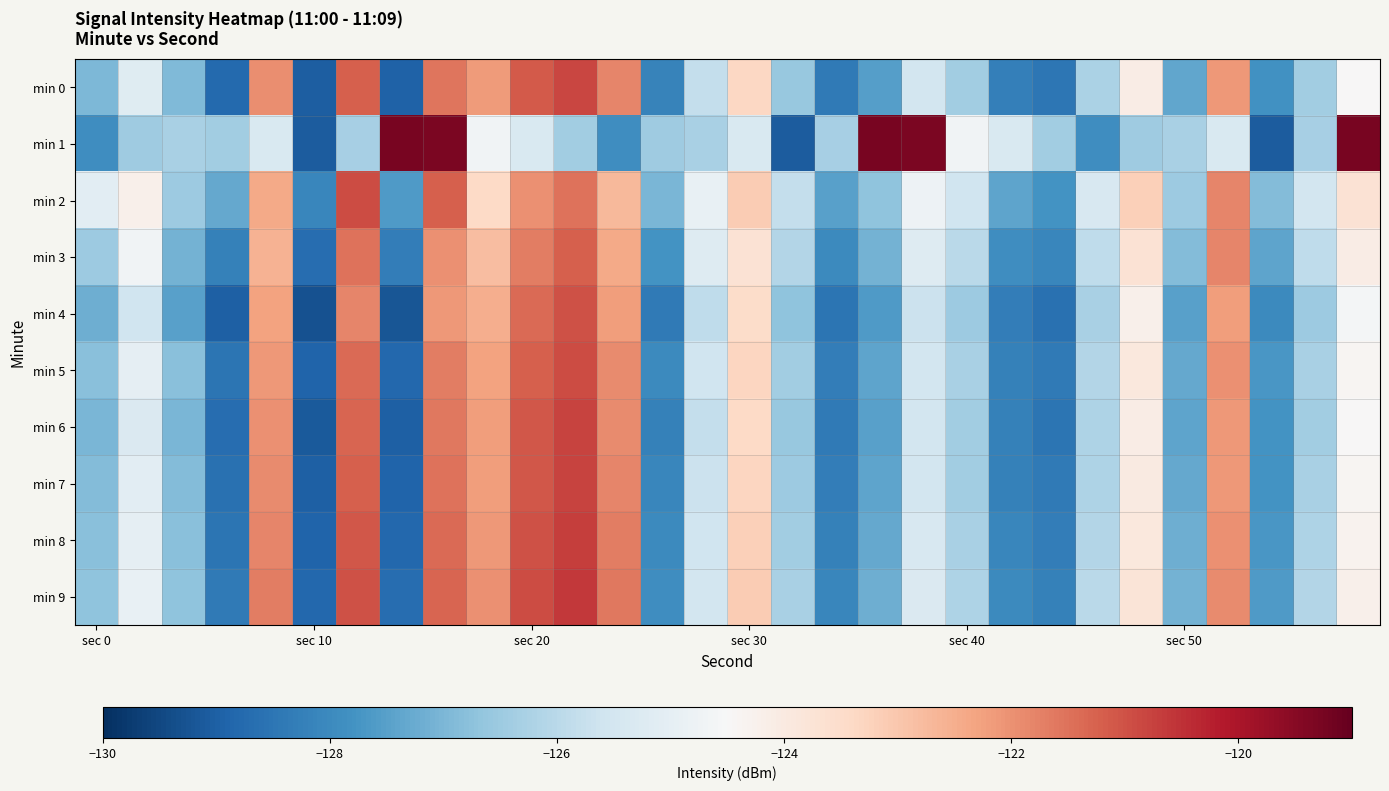

Reading right to left, extract all data points from this chart.

min 0: -124.5	-126.4	-127.8	-122.1	-127.3	-124.1	-126.2	-128.5	-128.2	-126.4	-125.5	-127.5	-128.4	-126.6	-123.4	-125.8	-128.2	-121.8	-120.8	-121.1	-122.2	-121.6	-128.9	-121.2	-129.0	-121.9	-128.8	-126.9	-125.2	-127.0
min 1: -119.3	-126.3	-129.1	-125.3	-126.3	-126.5	-127.9	-126.4	-125.3	-124.7	-119.3	-119.3	-126.3	-129.1	-125.3	-126.3	-126.5	-127.9	-126.4	-125.3	-124.7	-119.3	-119.3	-126.3	-129.1	-125.3	-126.4	-126.3	-126.5	-127.9
min 2: -123.7	-125.5	-126.9	-121.8	-126.5	-123.2	-125.4	-127.8	-127.4	-125.6	-124.8	-126.7	-127.5	-125.8	-123.1	-124.9	-127.0	-122.7	-121.5	-122.0	-123.4	-121.2	-127.6	-120.9	-128.1	-122.4	-127.3	-126.5	-124.2	-125.1
min 3: -124.1	-125.9	-127.4	-121.8	-126.9	-123.7	-125.9	-128.1	-127.9	-126.0	-125.2	-127.1	-128.0	-126.1	-123.7	-125.2	-127.8	-122.4	-121.2	-121.7	-122.8	-122.0	-128.3	-121.5	-128.7	-122.6	-128.2	-127.1	-124.7	-126.5
min 4: -124.6	-126.5	-128.0	-122.2	-127.5	-124.2	-126.3	-128.6	-128.3	-126.5	-125.7	-127.6	-128.5	-126.7	-123.5	-125.9	-128.4	-122.2	-121.0	-121.4	-122.5	-122.1	-129.2	-121.8	-129.3	-122.3	-129.0	-127.5	-125.6	-127.2
min 5: -124.4	-126.3	-127.7	-122.0	-127.3	-123.9	-126.1	-128.4	-128.2	-126.3	-125.5	-127.4	-128.3	-126.4	-123.3	-125.6	-128.0	-121.9	-120.9	-121.2	-122.3	-121.7	-128.8	-121.4	-128.9	-122.1	-128.5	-126.8	-125.0	-126.8
min 6: -124.5	-126.4	-127.8	-122.1	-127.4	-124.1	-126.2	-128.5	-128.2	-126.4	-125.5	-127.5	-128.4	-126.6	-123.4	-125.8	-128.2	-121.9	-120.8	-121.1	-122.2	-121.6	-129.0	-121.3	-129.1	-122.0	-128.7	-127.0	-125.3	-127.0
min 7: -124.4	-126.3	-127.8	-122.1	-127.3	-124.0	-126.2	-128.4	-128.2	-126.4	-125.5	-127.4	-128.3	-126.5	-123.3	-125.7	-128.1	-121.8	-120.8	-121.1	-122.2	-121.5	-128.9	-121.2	-129.0	-121.9	-128.6	-126.9	-125.1	-126.9
min 8: -124.3	-126.2	-127.7	-122.0	-127.2	-123.9	-126.1	-128.3	-128.1	-126.3	-125.4	-127.3	-128.2	-126.4	-123.2	-125.6	-128.0	-121.7	-120.7	-121.0	-122.1	-121.4	-128.8	-121.1	-128.9	-121.8	-128.5	-126.8	-125.0	-126.8
min 9: -124.2	-126.1	-127.6	-121.9	-127.1	-123.8	-126.0	-128.2	-128.0	-126.2	-125.3	-127.2	-128.1	-126.3	-123.1	-125.5	-127.9	-121.6	-120.6	-120.9	-122.0	-121.3	-128.7	-121.0	-128.8	-121.7	-128.4	-126.7	-124.9	-126.7